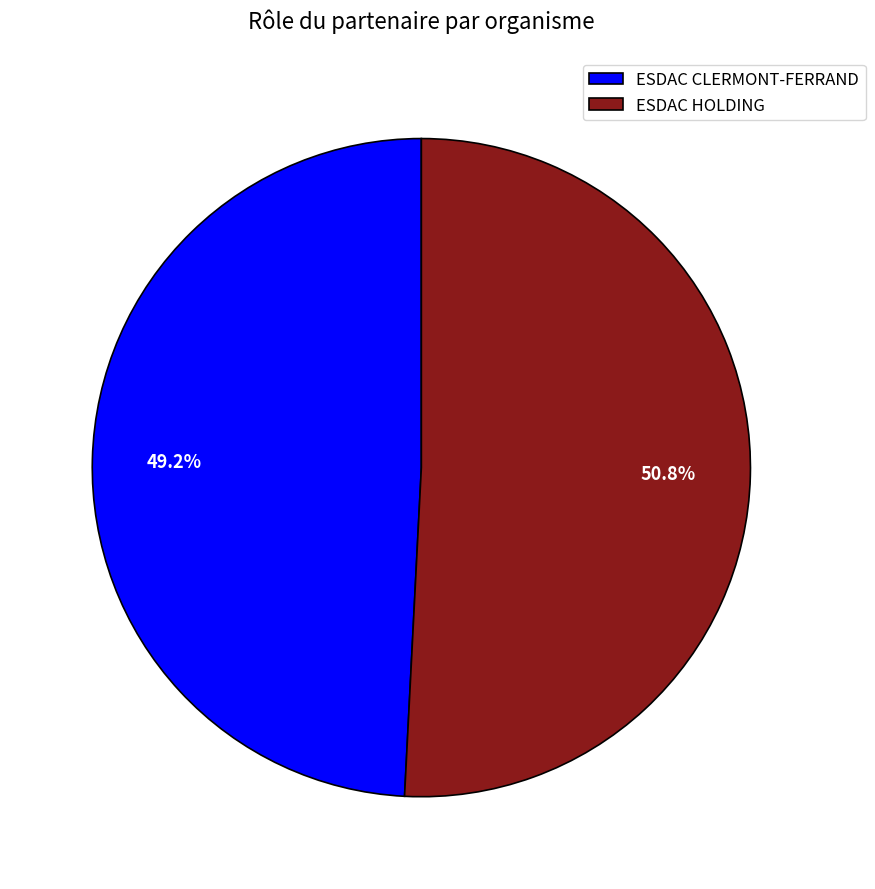

True or false: ESDAC HOLDING accounts for 65% of the total.

False